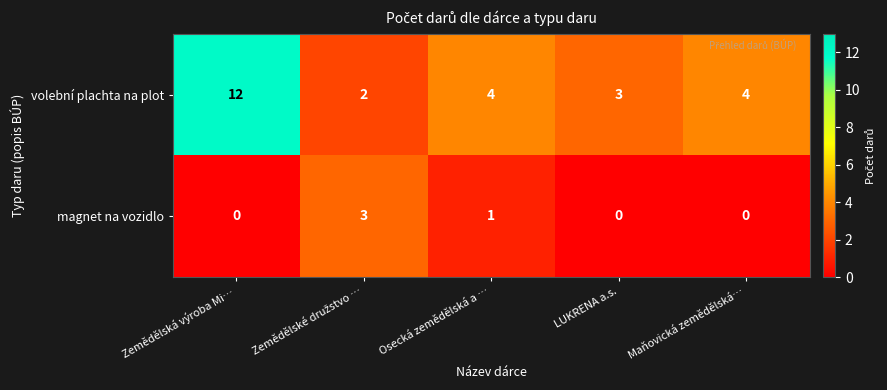

Rank the series by their maximum value, from highest to lowest.

volební plachta na plot, magnet na vozidlo